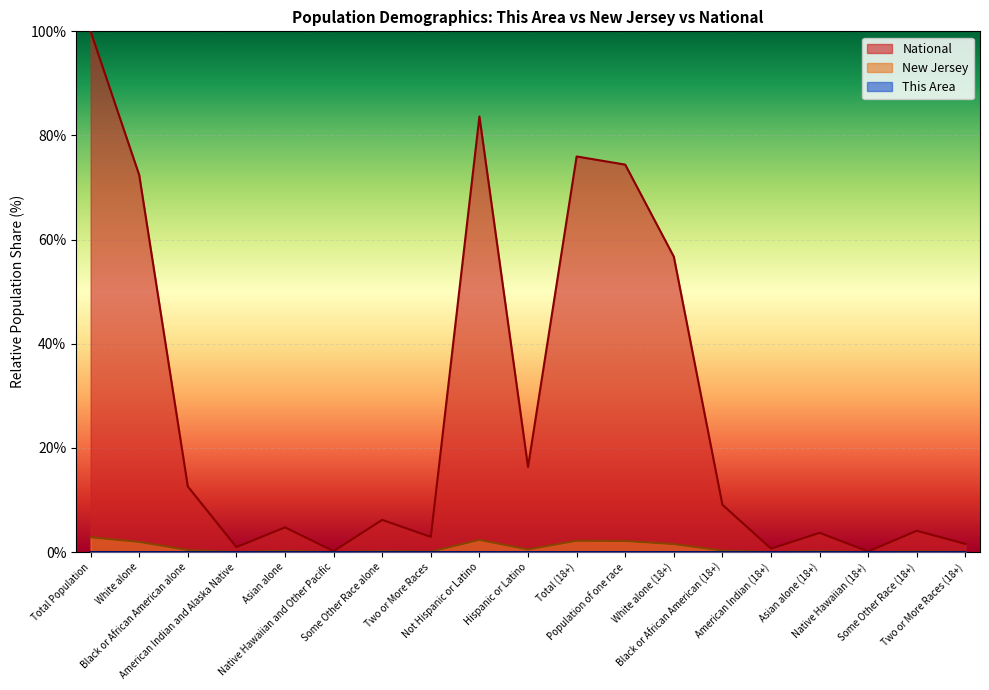

What position from the right is Total Population?

19